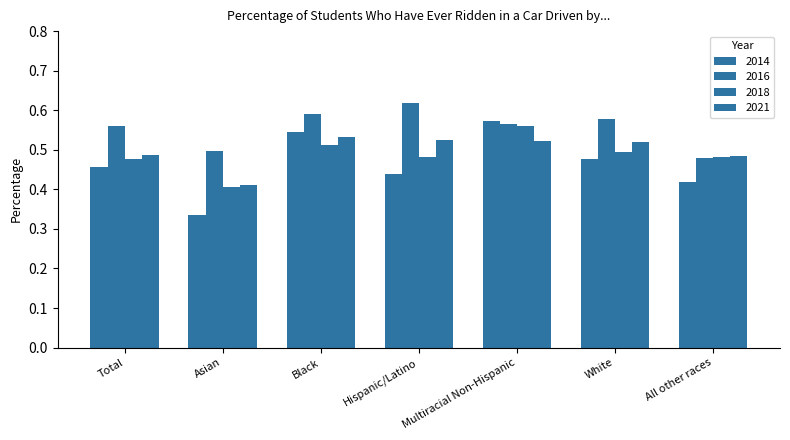

How many bars are there in total?

28